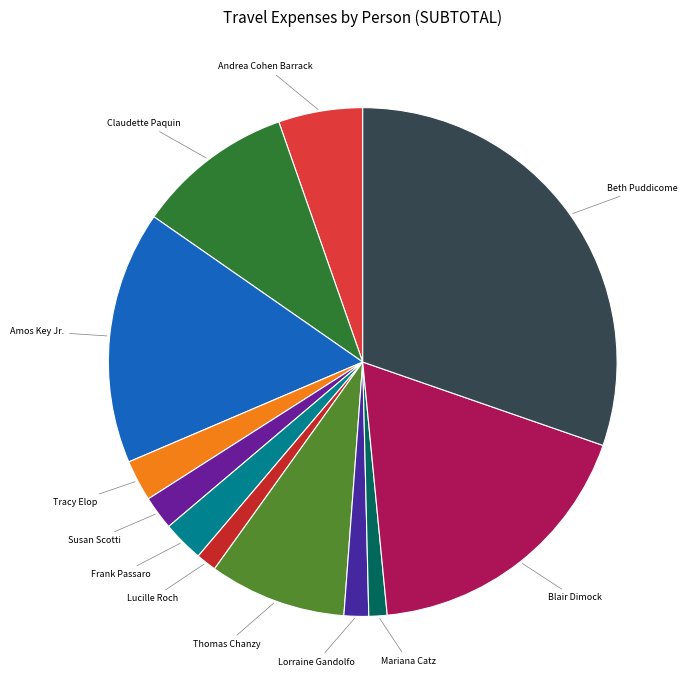

What is the largest slice in the pie chart?

Beth Puddicome